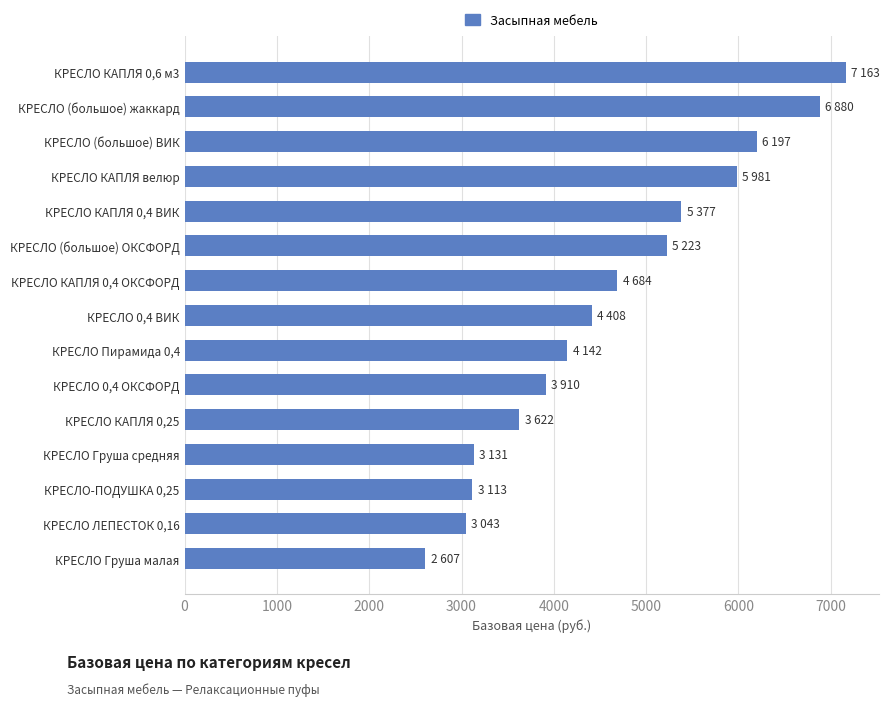

How many bars are there in total?

15